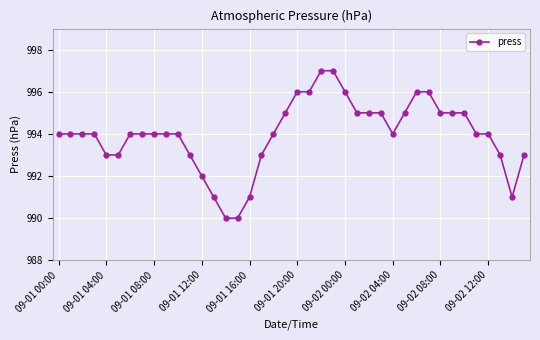

What is the value of the 30th point from the left?

995